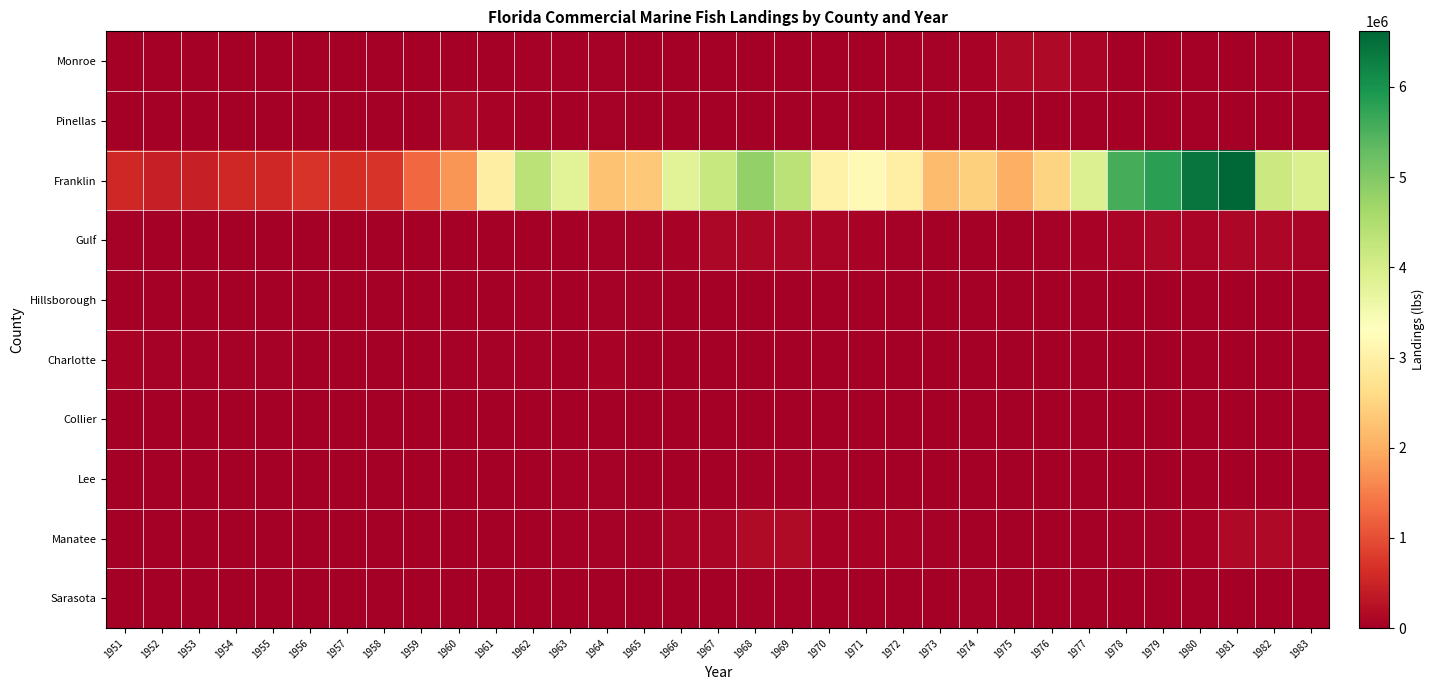

Between 1970 and 1980, which is larger?

1980